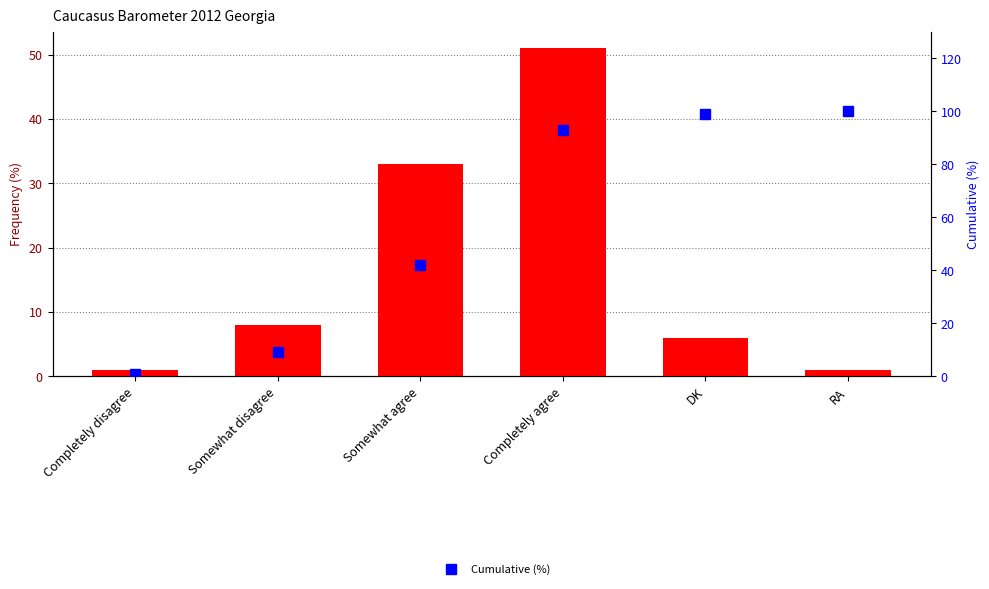

How many values in the Cumulative (%) series exceed 93?

2